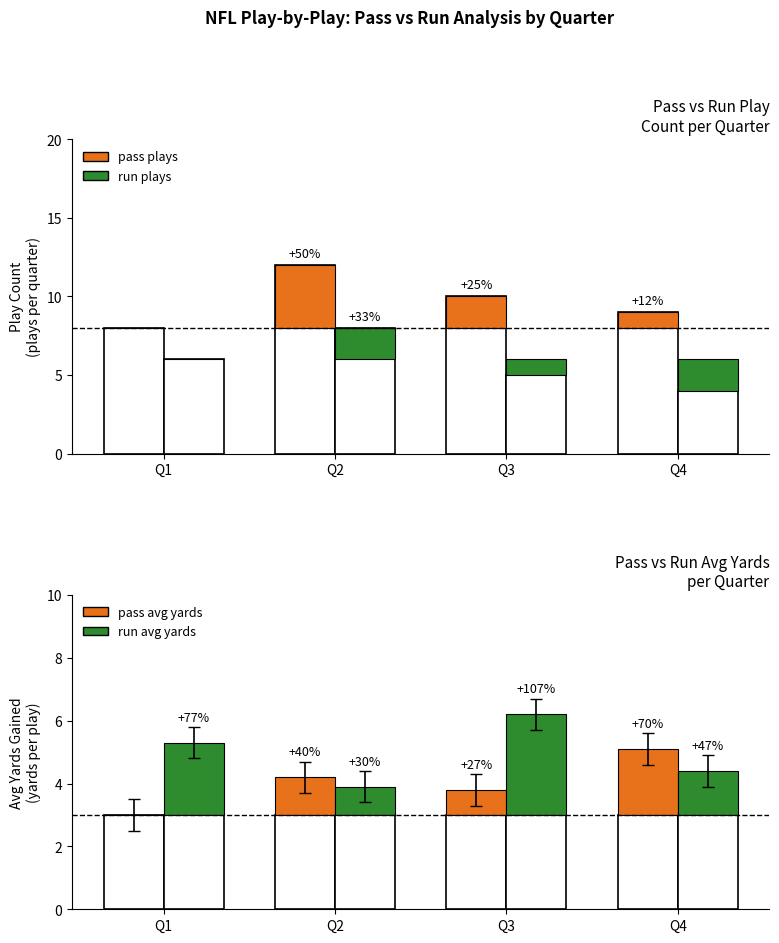

List the labels in order of pass avg yards (above base) value, smallest first.

Q1, Q3, Q2, Q4